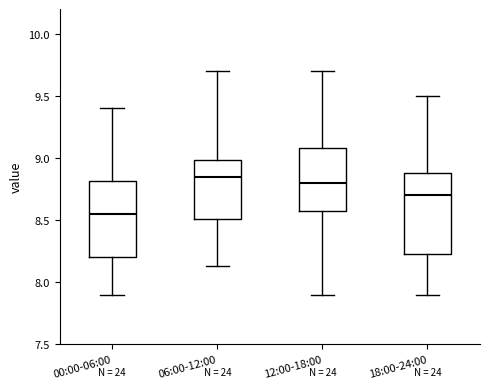

Reading left to right, transcribe this box plot: for each box, give where its median line is, the range the box spans, and where its two whiskers end, as read against the y-axis. The values are not printed on the chart, so give them approximately, as read against the axis.

00:00-06:00: median 8.55, box 8.20 to 8.80, whiskers 7.90 to 9.40
06:00-12:00: median 8.85, box 8.50 to 9.00, whiskers 8.15 to 9.70
12:00-18:00: median 8.80, box 8.55 to 9.10, whiskers 7.90 to 9.70
18:00-24:00: median 8.70, box 8.25 to 8.90, whiskers 7.90 to 9.50